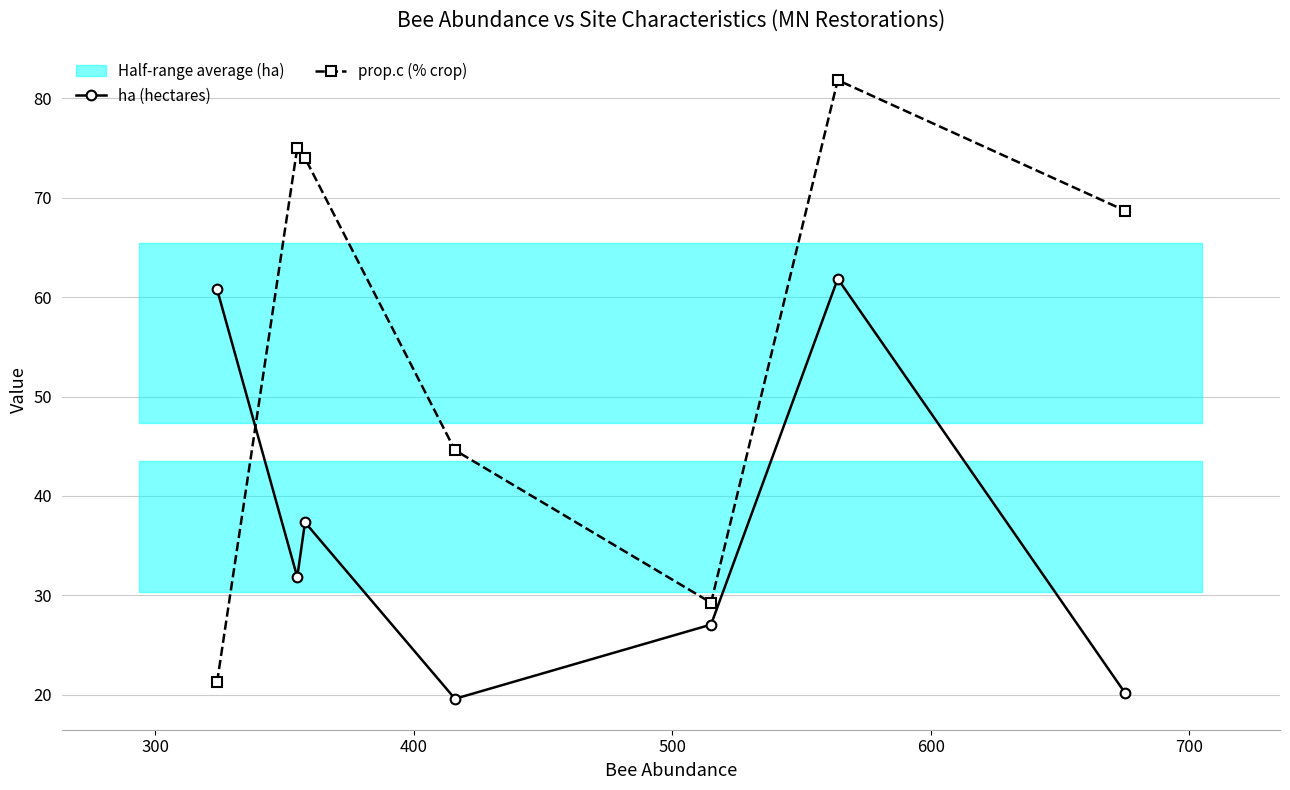

What is the minimum value for prop.c (% crop)?

21.3